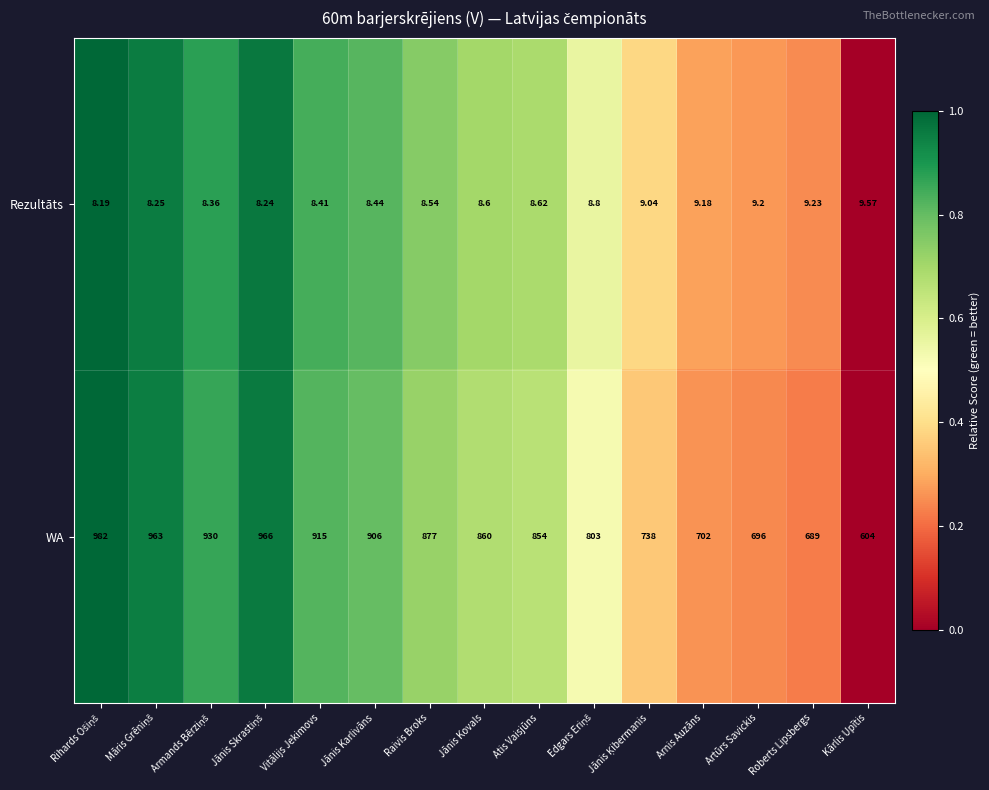

List the series in order of their overall mean, lowest first.

Rezultāts, WA